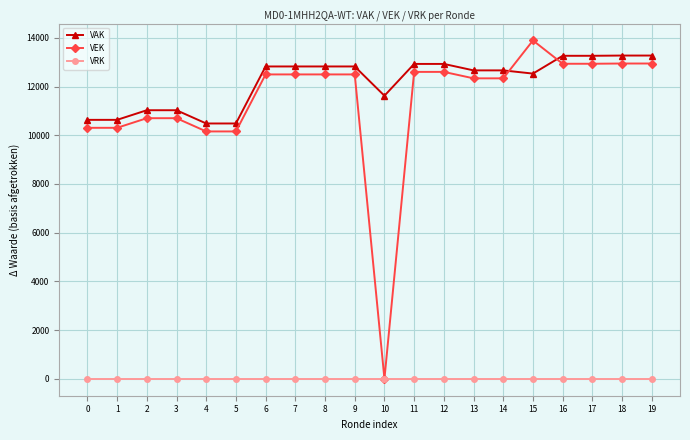

True or false: VRK and VAK cross at least once.

False